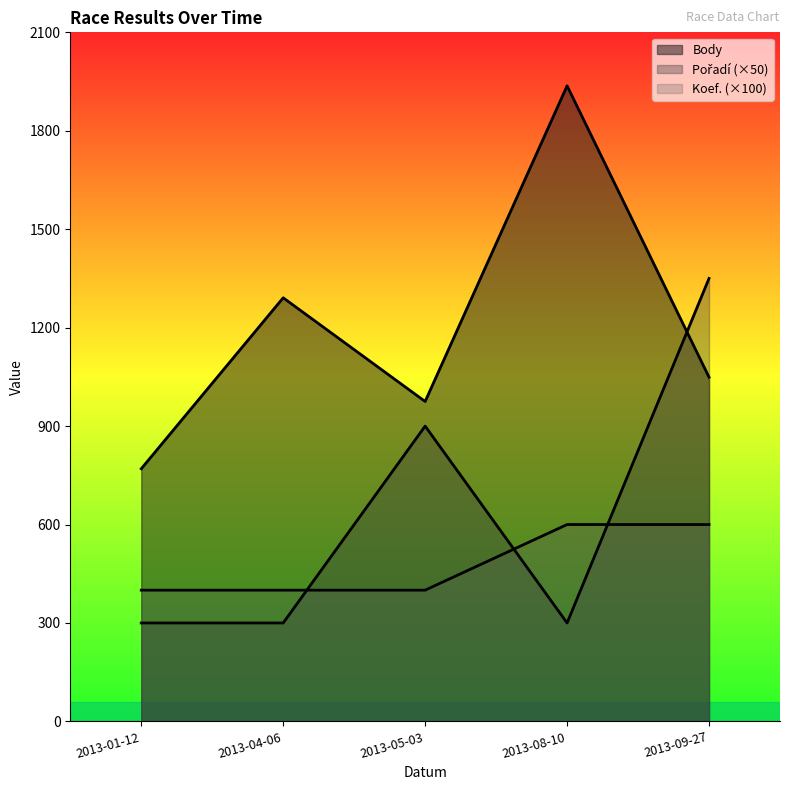

What is the difference between the Koef. values at 2013-09-27 and 2013-05-03?

200